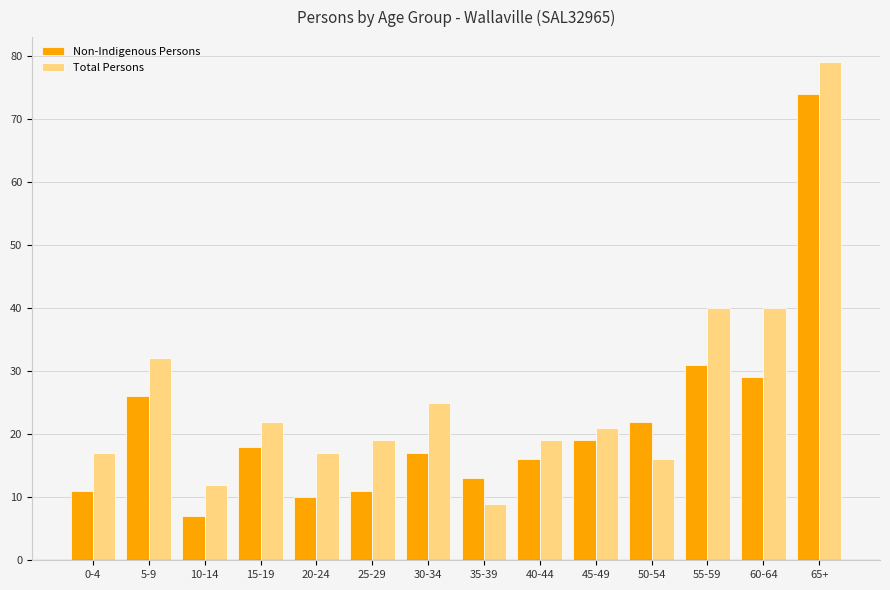

Which series has the largest total across all categories?

Total Persons